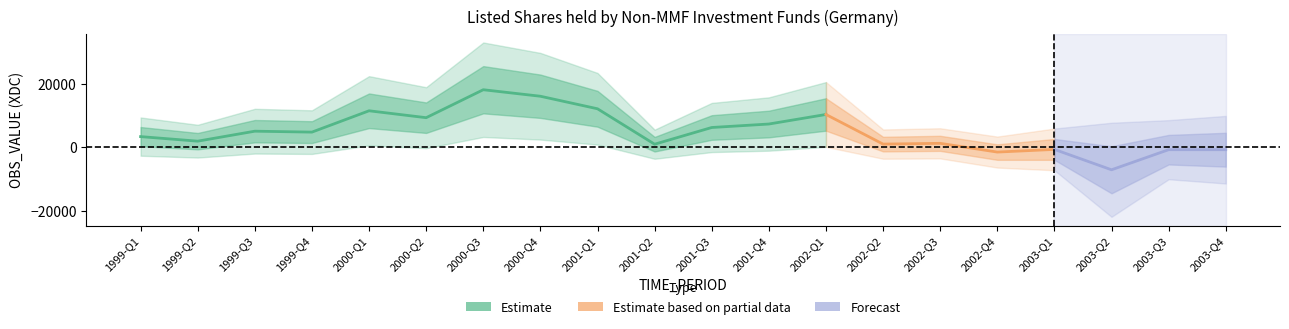

What is the spread (max minus min) of values at 1999-Q2?

1659